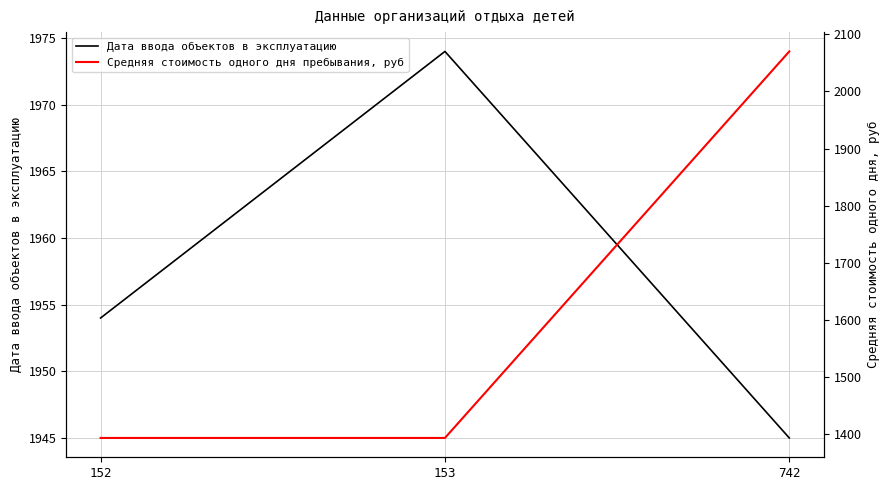

How many distinct data groups are displayed?

2